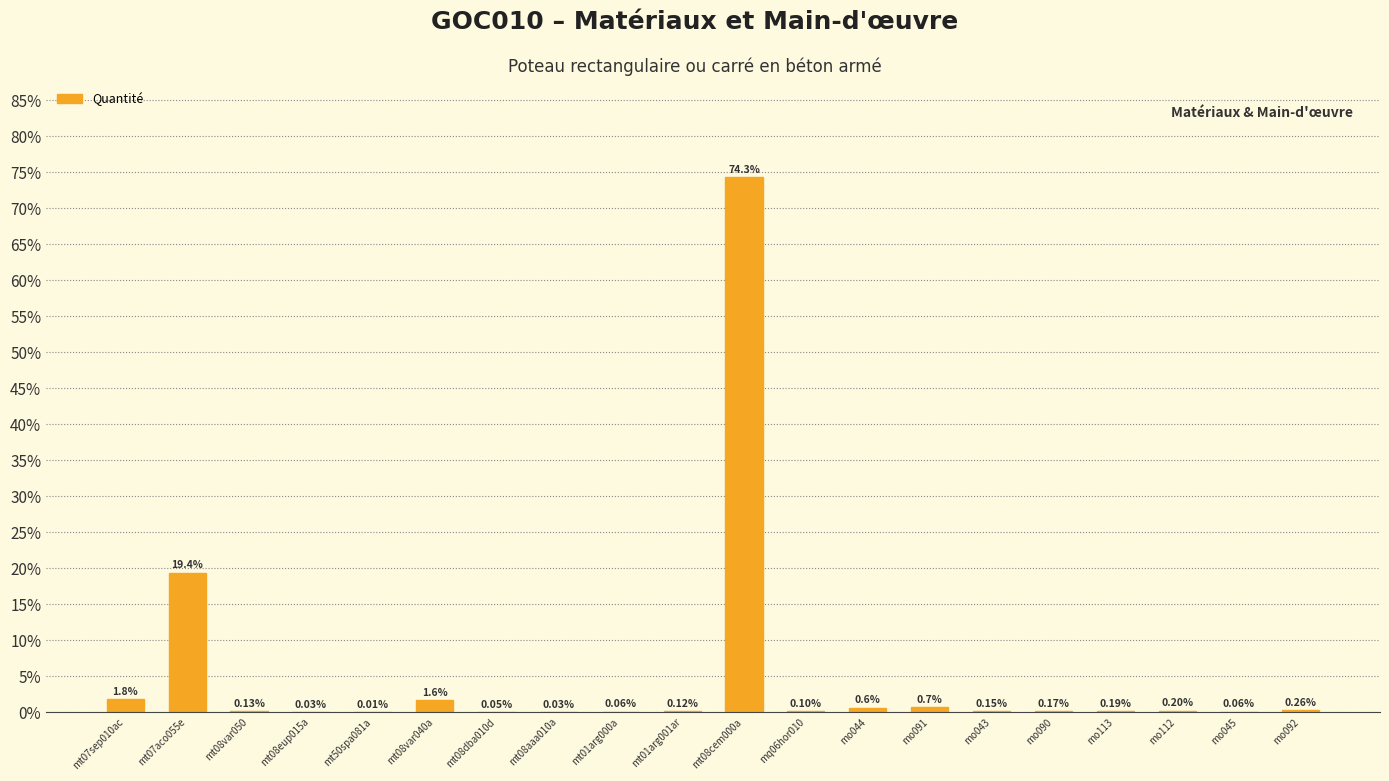

How many categories are shown in the chart?

20